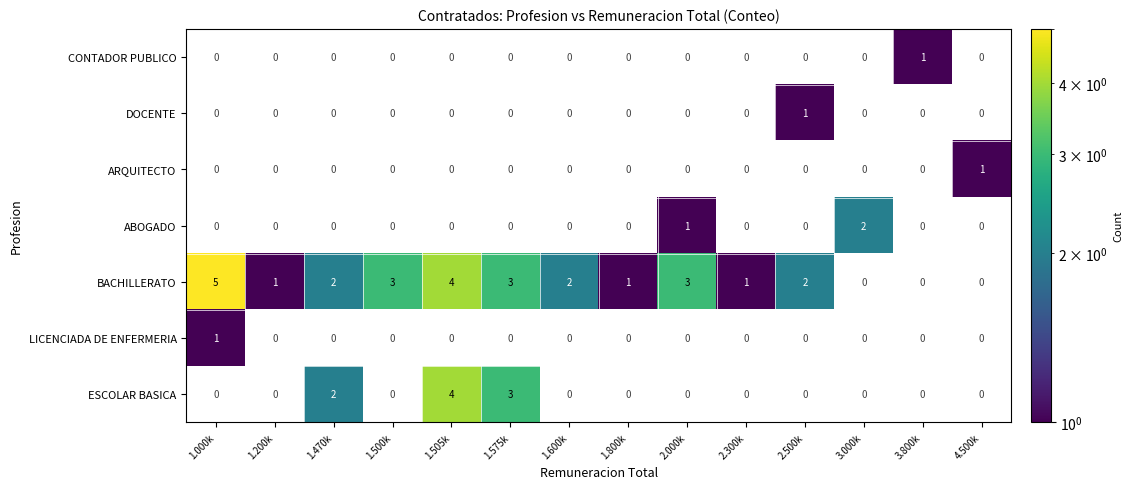

Which category has the highest value in the LICENCIADA DE ENFERMERIA series?

1.000k